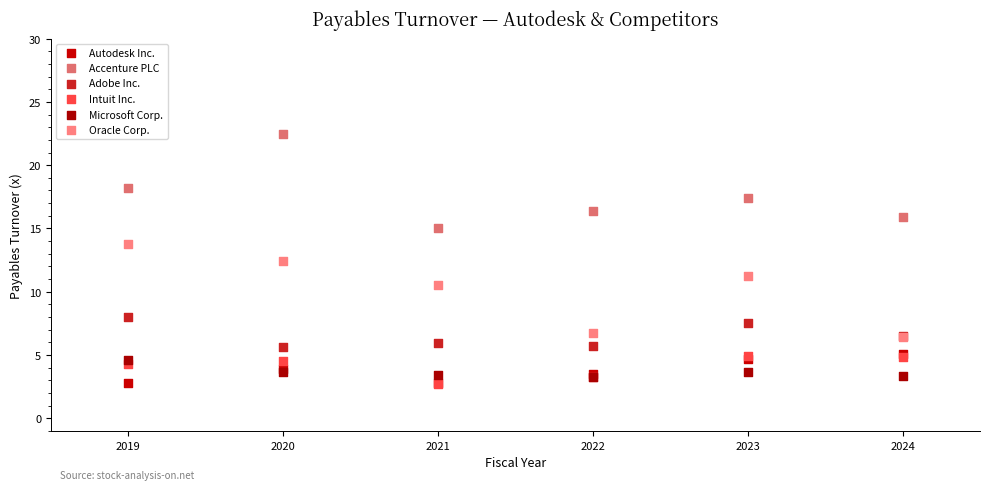

In the Oracle Corp. series, what Y value is closest to 10?

10.5